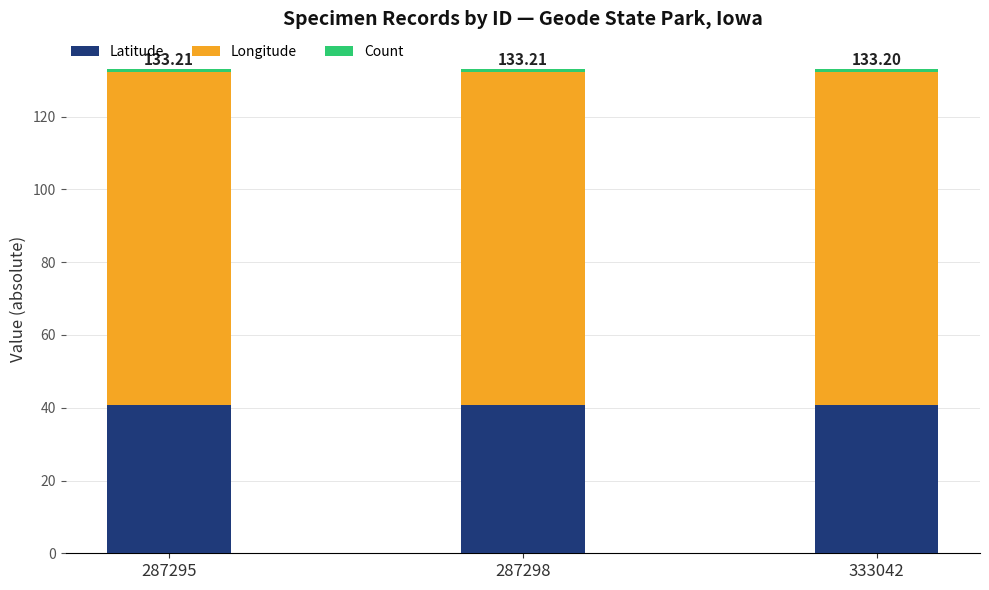

What is the average value of the Latitude series?

40.8